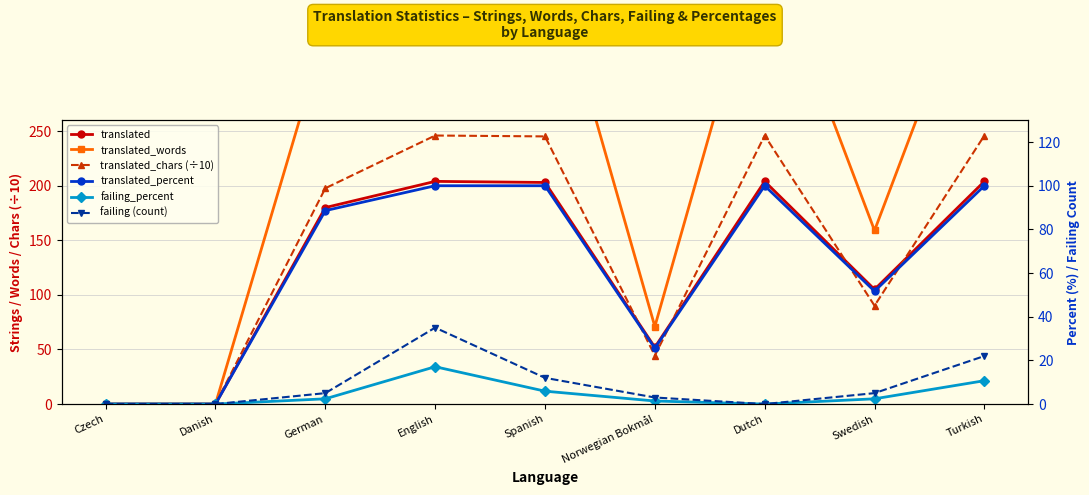

True or false: translated_words has a value of 137.1 at Dutch.

False